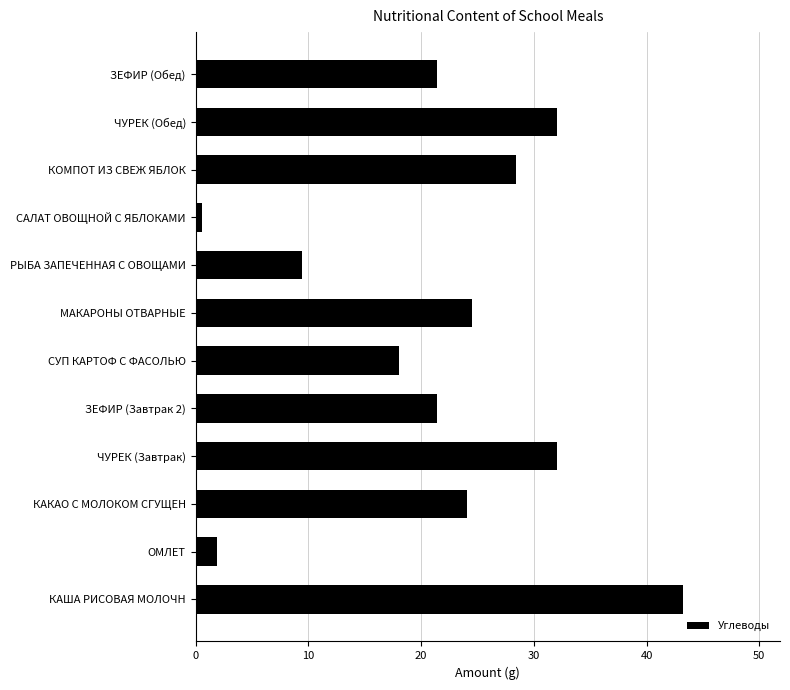

What is the change in value from ЧУРЕК (Завтрак) to КОМПОТ ИЗ СВЕЖ ЯБЛОК?

-3.7